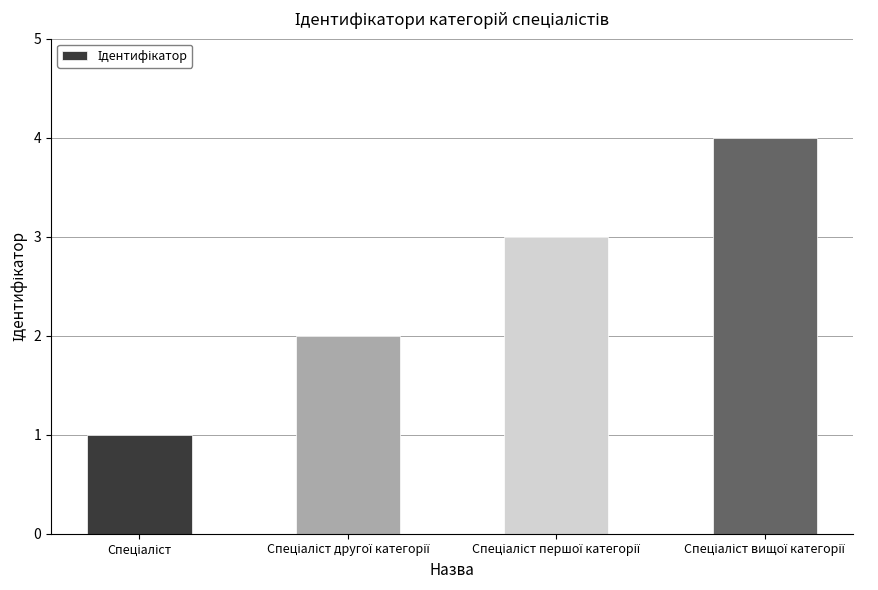

Reading left to right, what are all the values shown in this chart?

1	2	3	4